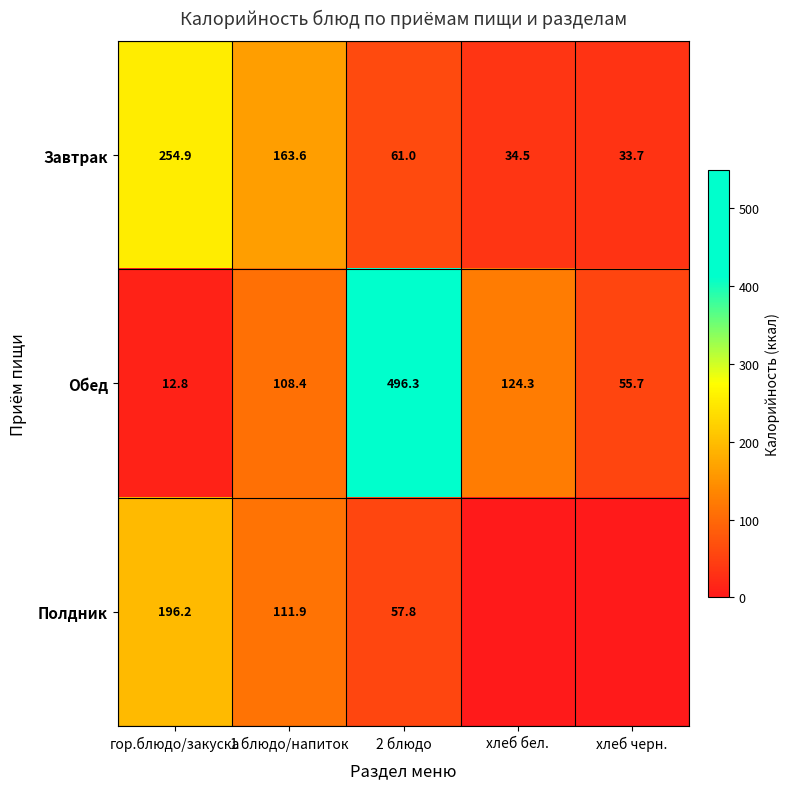

At which label does Завтрак first exceed 61?

гор.блюдо/закуска